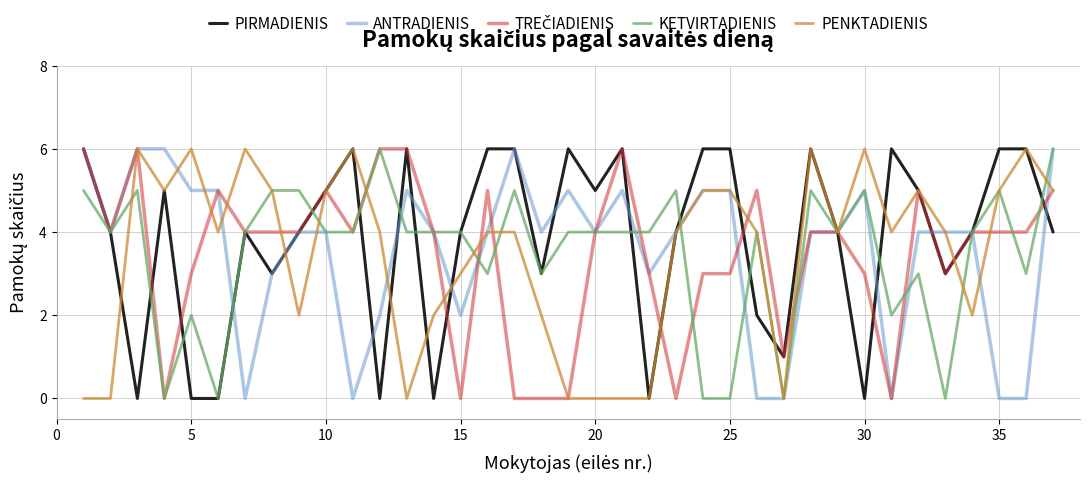

What is the greatest value displayed?

6